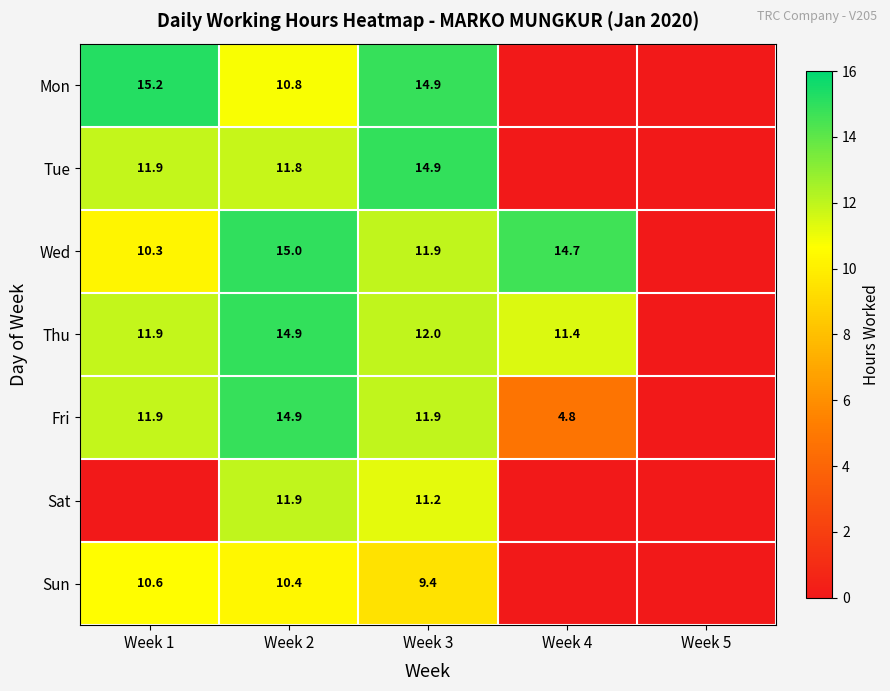

What is the total value across all series at Week 2?

89.7